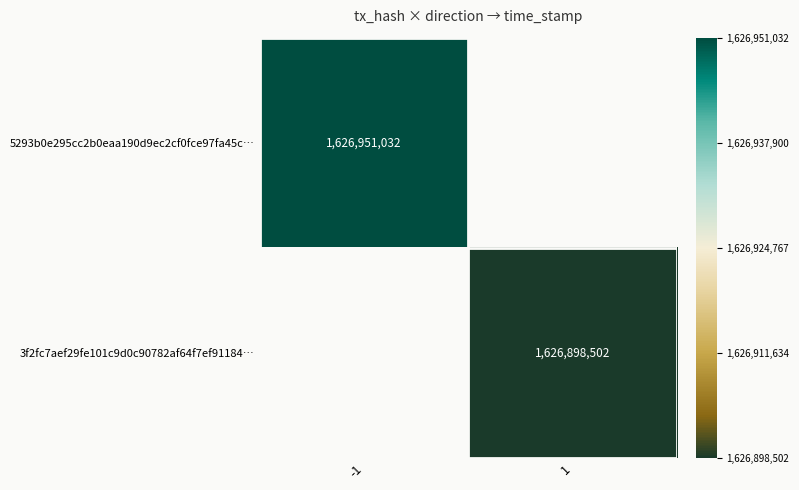

Between 1 and -1, which is larger?

-1